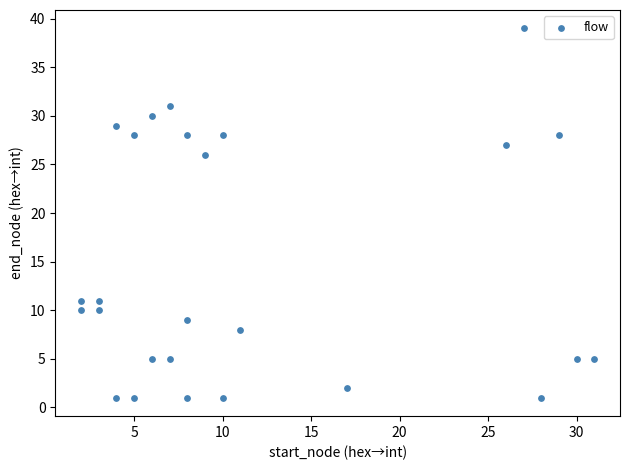

What is the range of Y values (max minus min)?

38